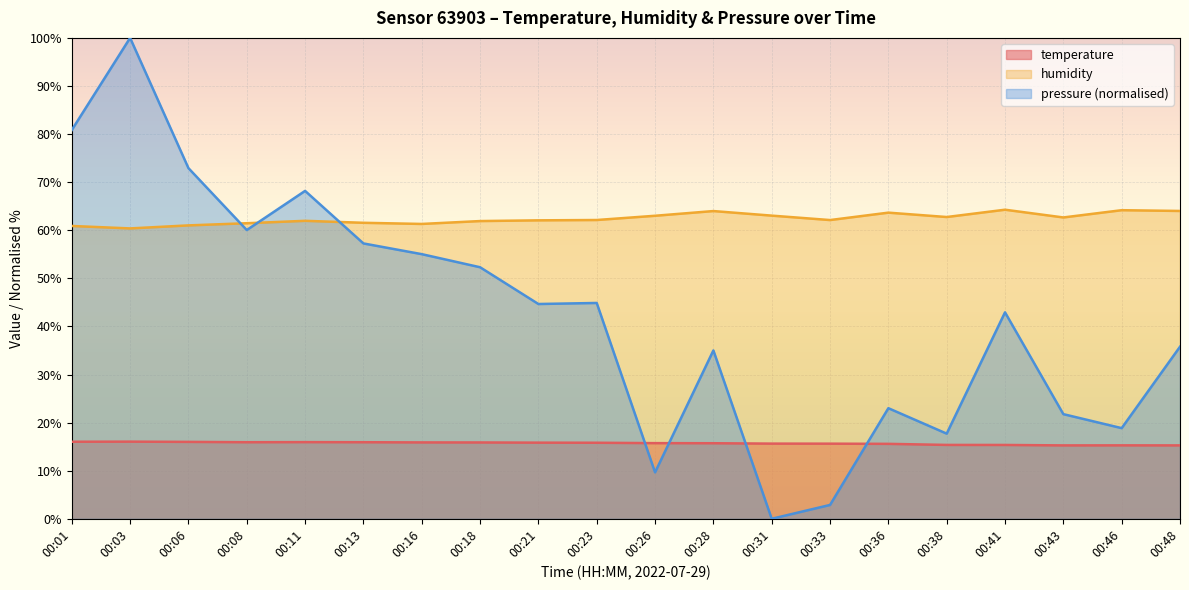

How many lines are shown in the chart?

3